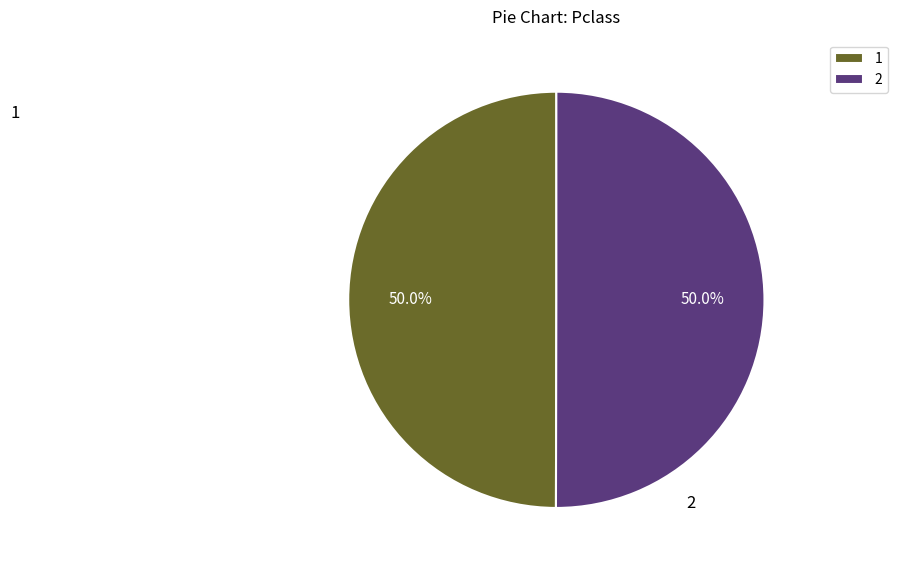

Do 1 and 2 together represent more than half of the pie?

Yes